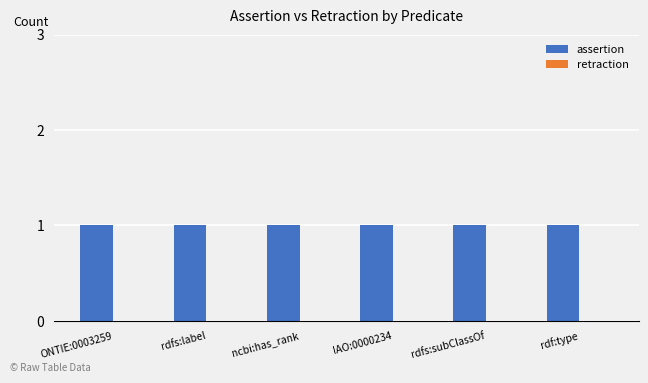

Which has a higher value, rdfs:label or IAO:0000234?

rdfs:label